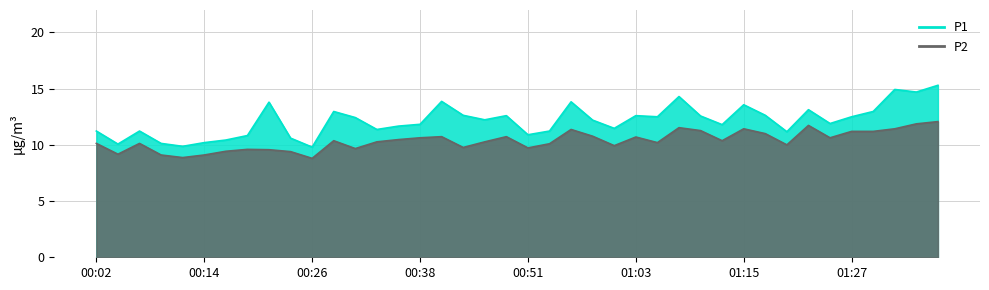

True or false: P1 has more than 1 points higher than both neighbors.

True